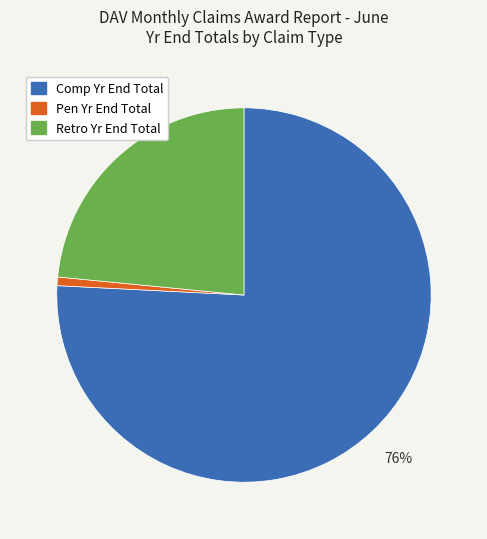

Is there a majority slice in this chart?

Yes